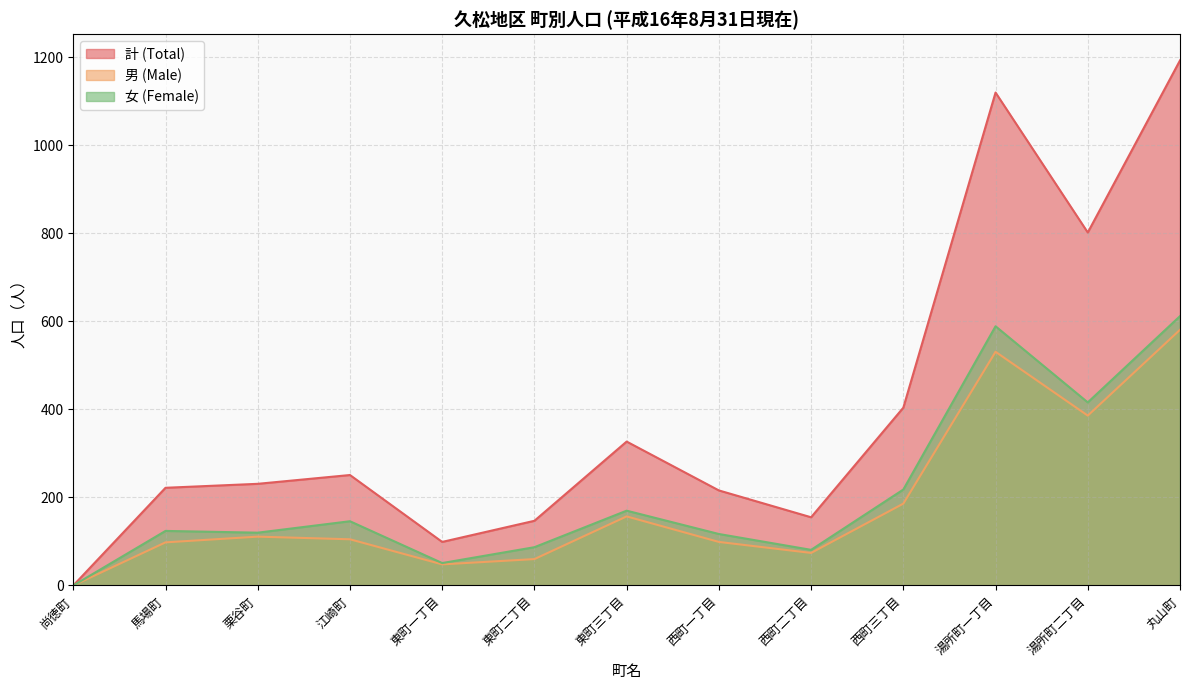

Count the number of data series in this chart.

3